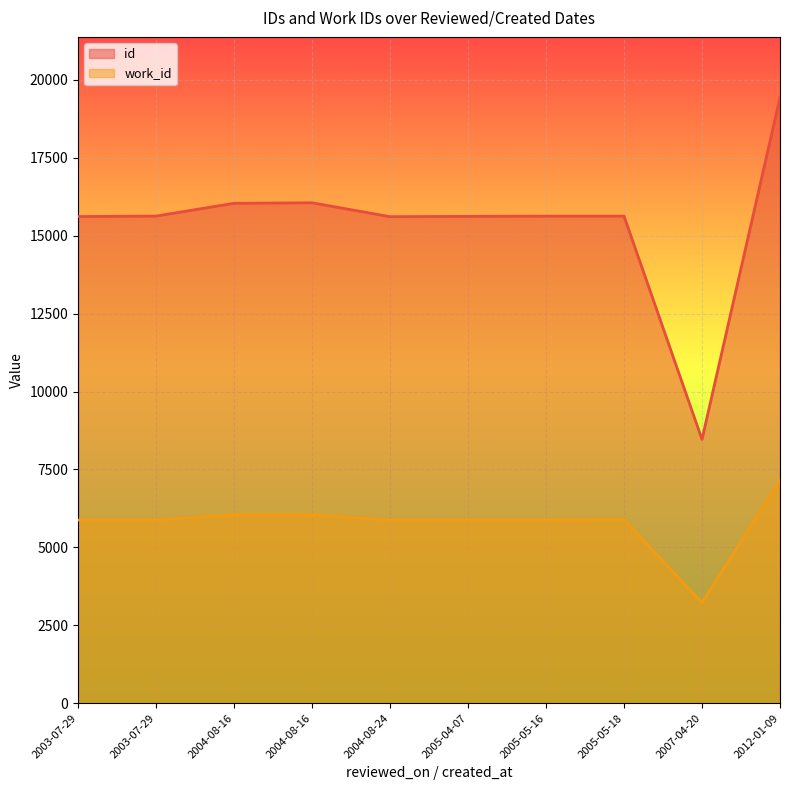

True or false: id has a value of 15619 at 2005-04-07.

True